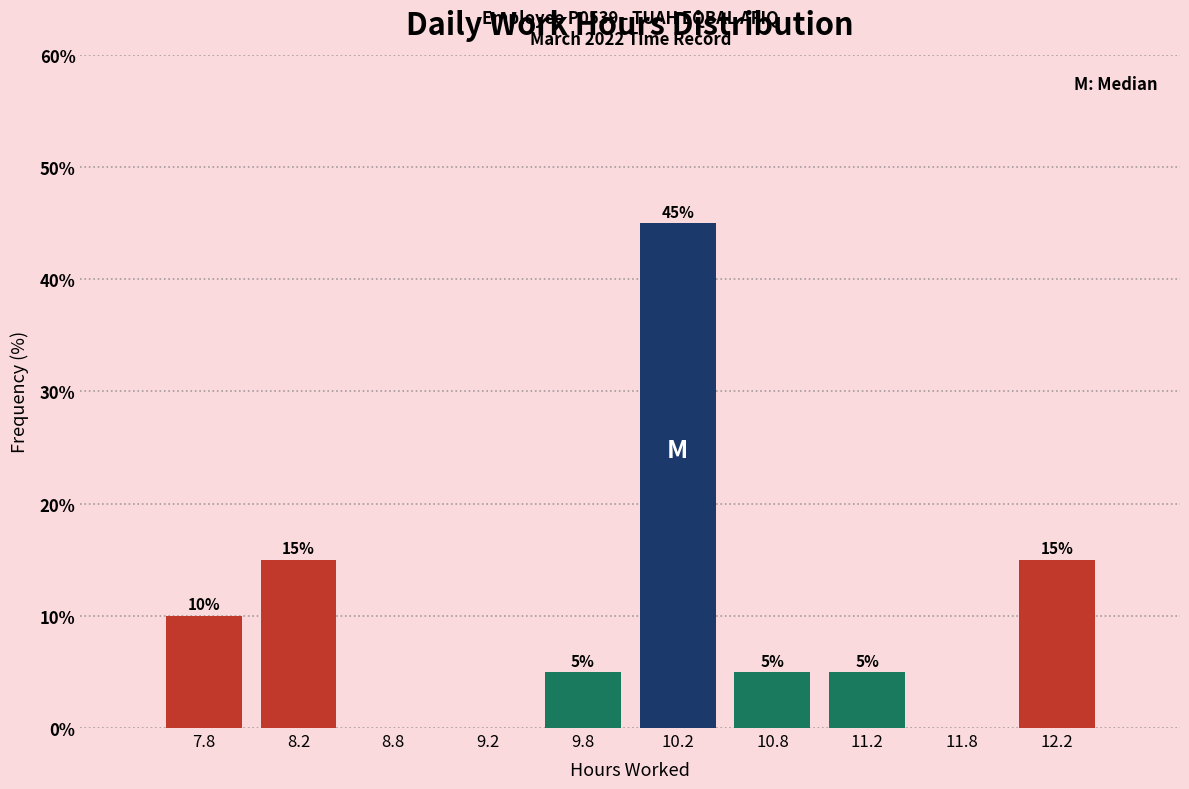

Which range on the x-axis has the tallest bar?

10.0 to 10.5